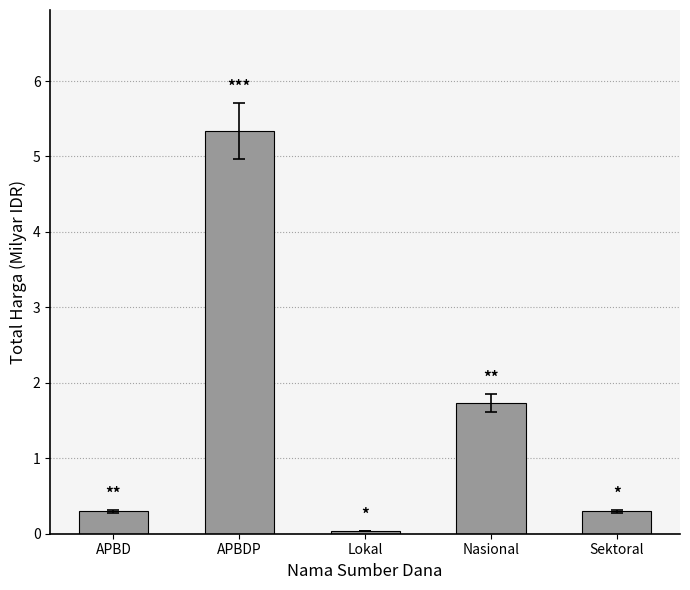

Which label corresponds to the largest value in the chart?

APBDP